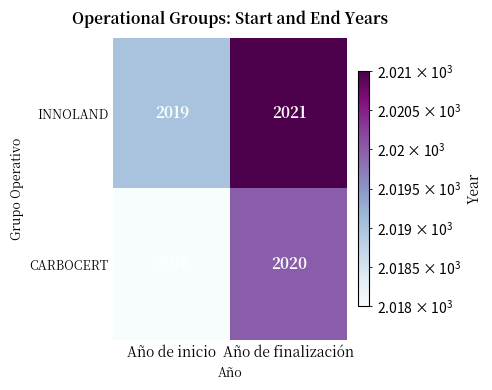

Read the CARBOCERT value at Año de inicio.

2018